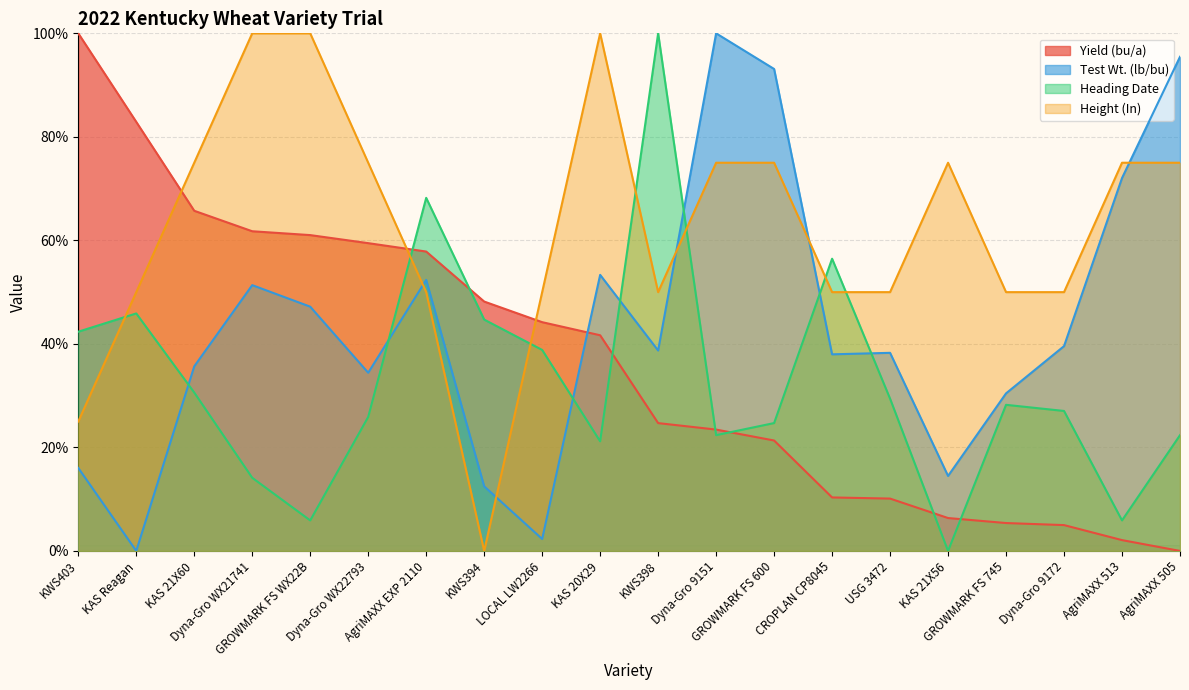

What are all the series names shown in the legend?

Yield (bu/a), Test Wt. (lb/bu), Heading Date, Height (In)